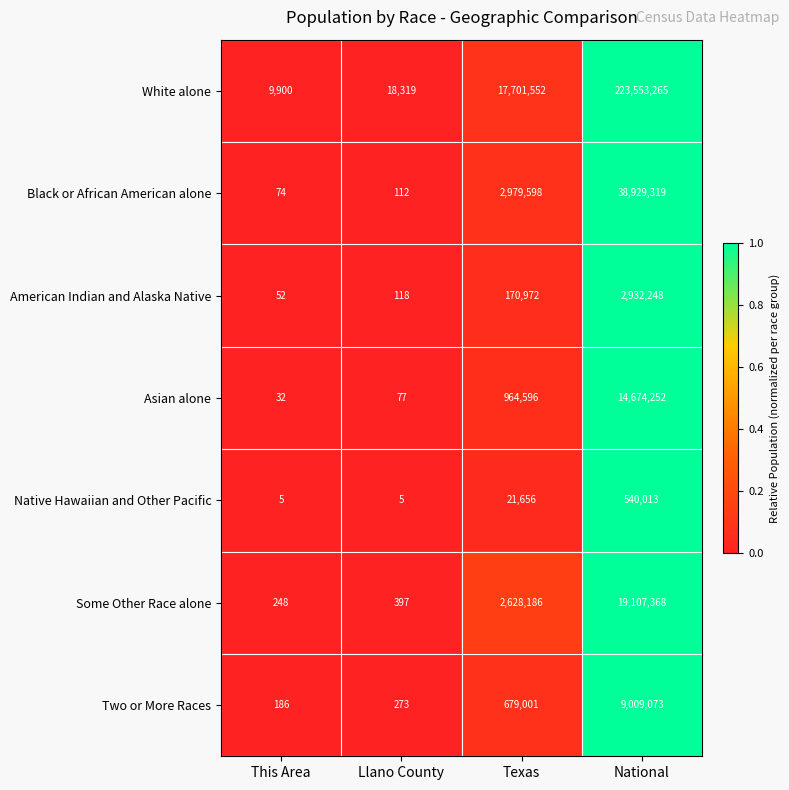

Rank the series at National from highest to lowest value.

White alone, Black or African American alone, Some Other Race alone, Asian alone, Two or More Races, American Indian and Alaska Native, Native Hawaiian and Other Pacific